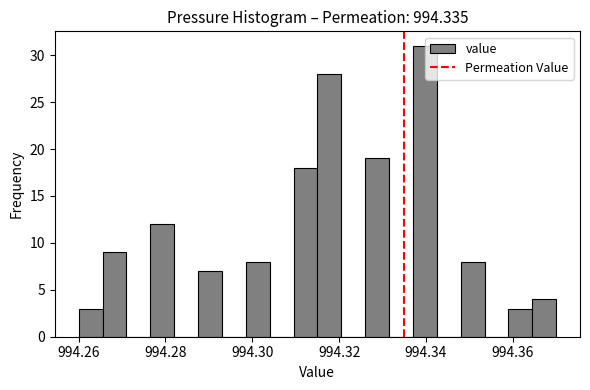

Around what value on the x-axis is the tallest bar? Give the approximate position of its centre, as read against the axis.

994.340